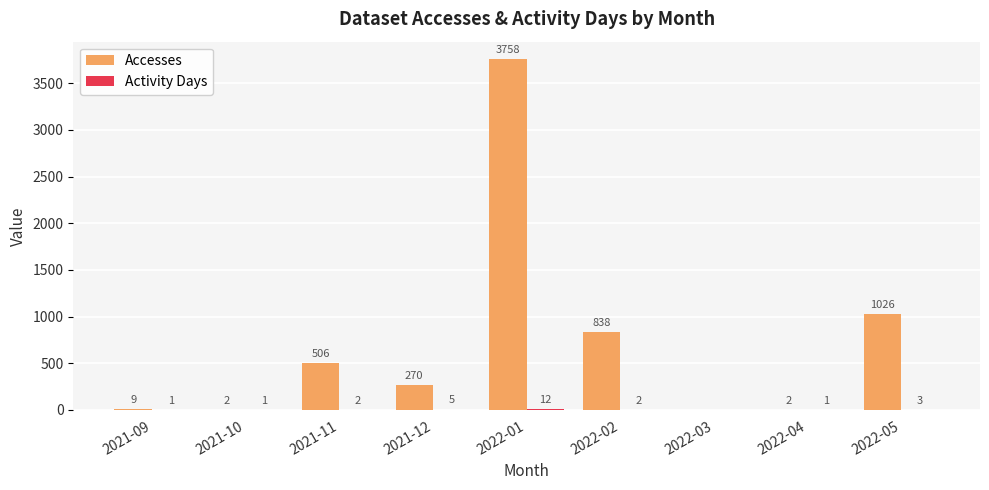

The Accesses series shows 337 at 2021-11. True or false?

False